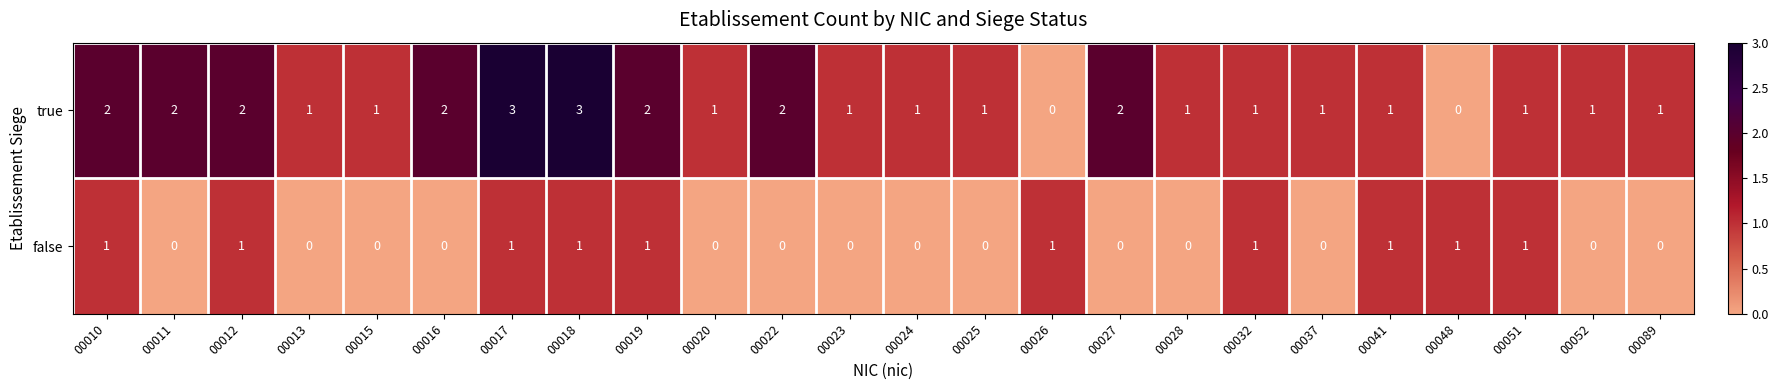

Is it true that true equals -2 at 00048?

False